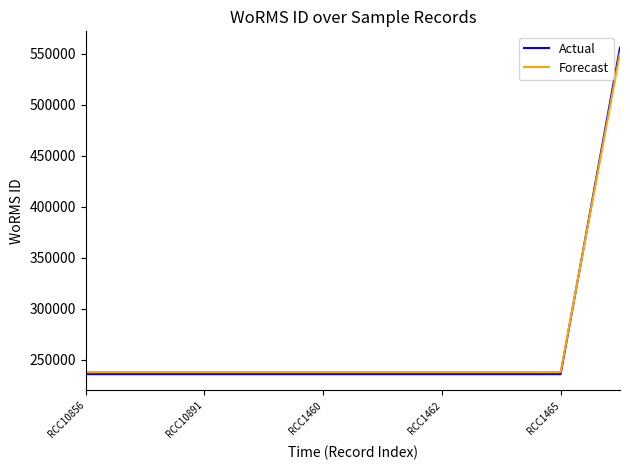

What is the maximum value shown in the chart?

555903